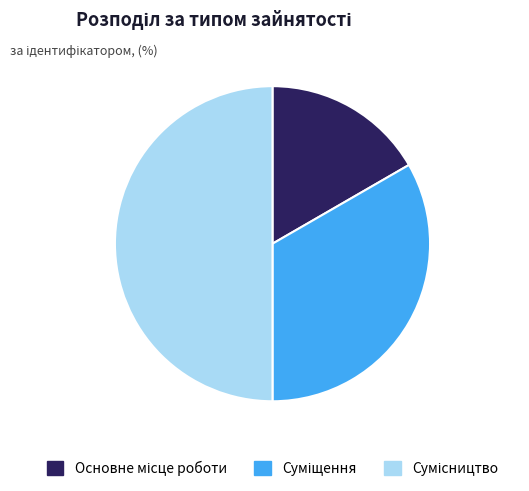

Count the number of slices in the pie.

3